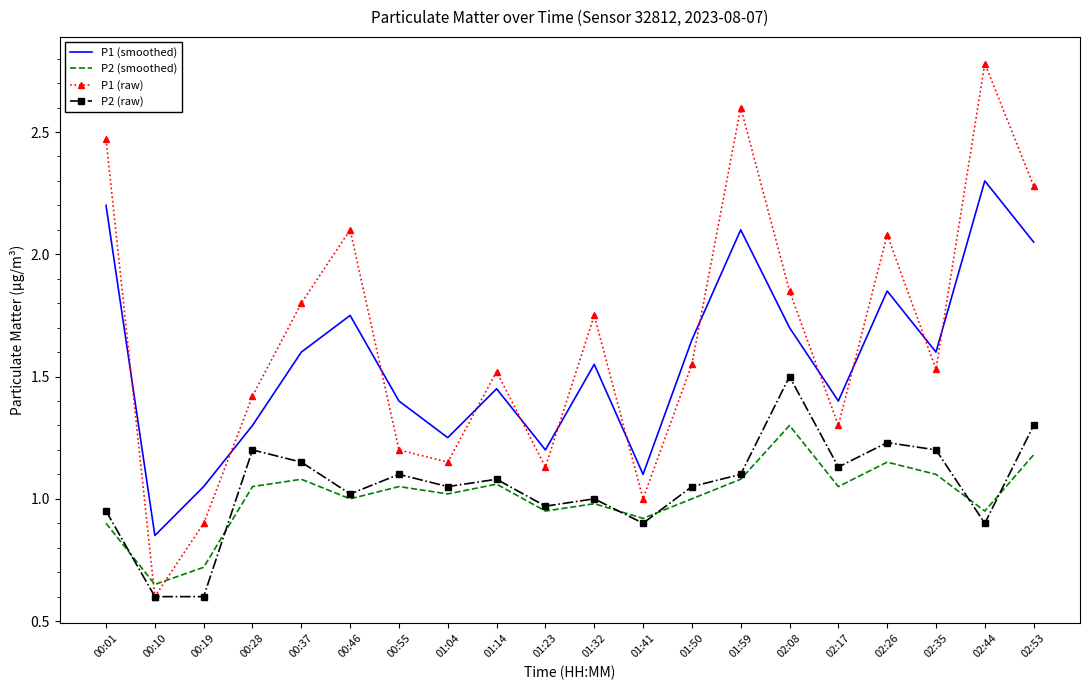

Where is the first local maximum for P1 (raw)?

00:46